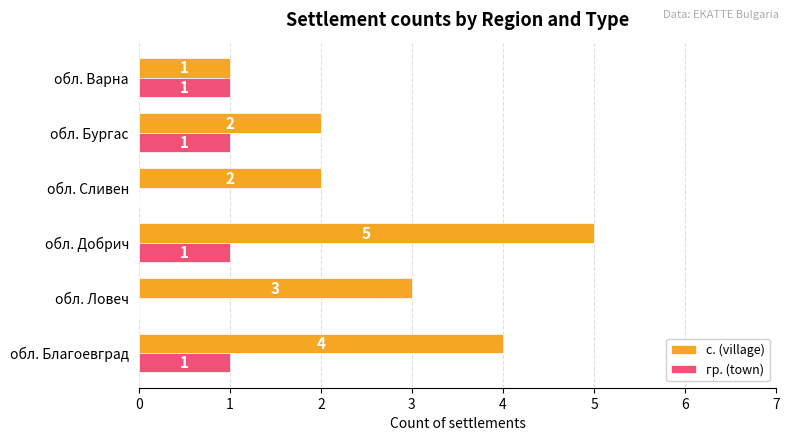

What is the total value across all series at обл. Добрич?

6